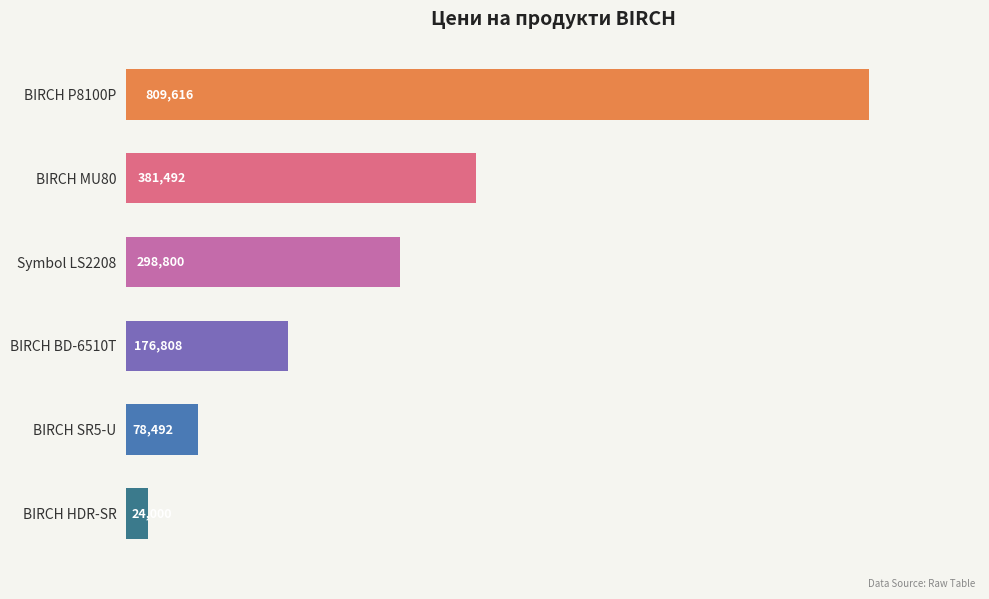

Does the chart contain any negative values?

No